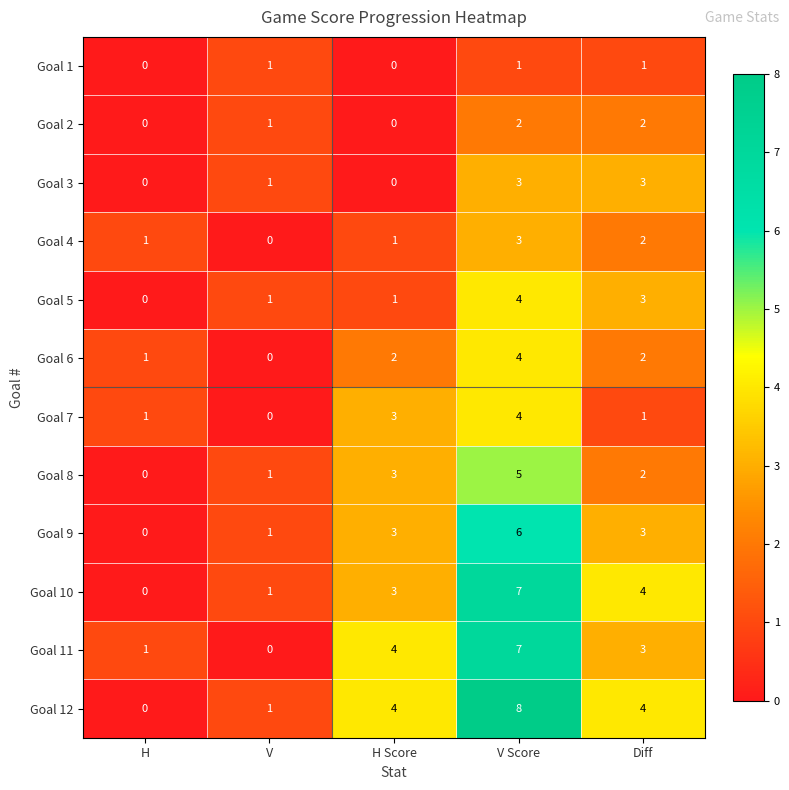

What is the total value across all series at H Score?

24